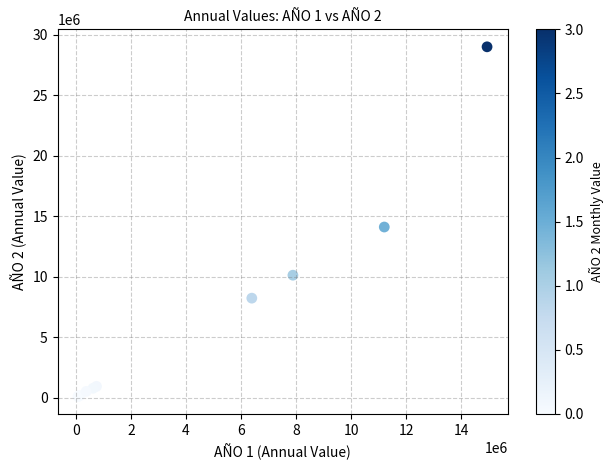

What Y value in the scatter plot is closest to 14562765?

14118300.0